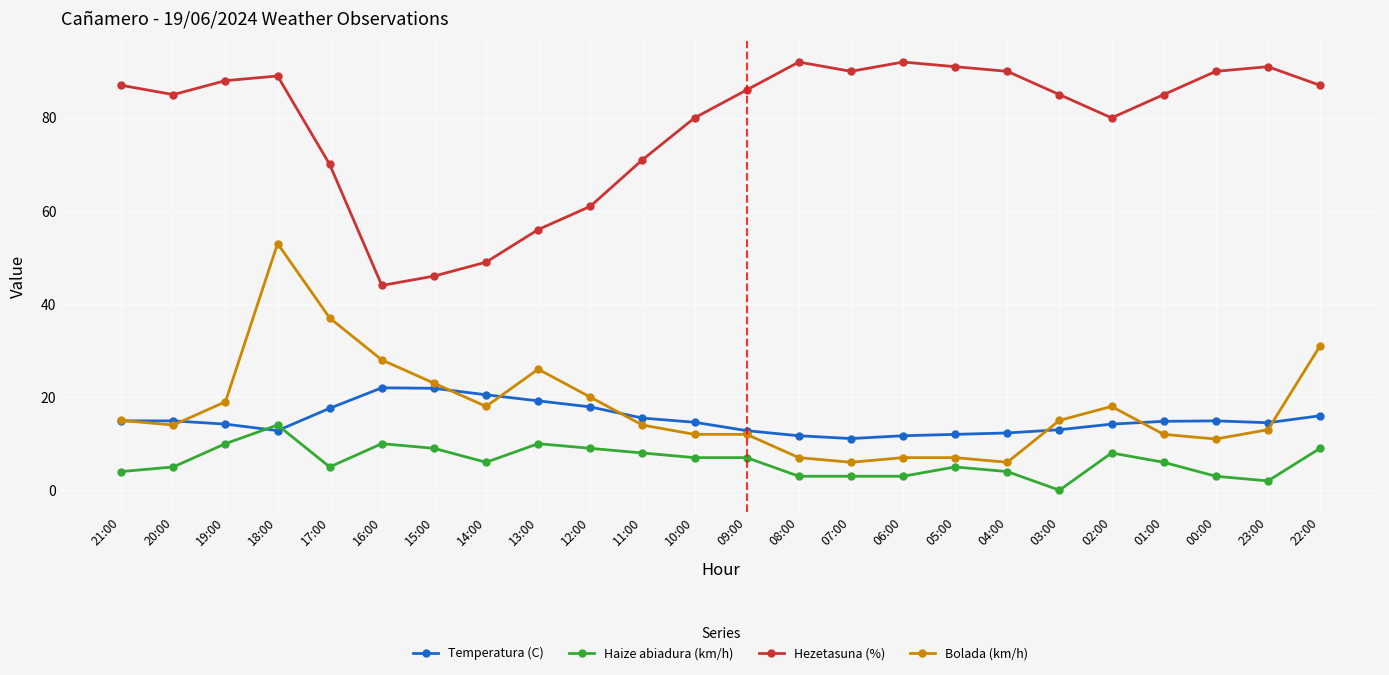

What is the label of the 10th point from the right?

07:00